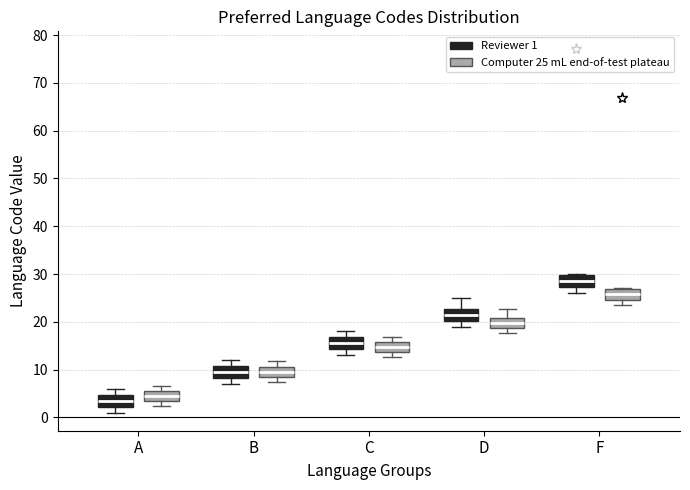

Where does the lower whisker of the box for C (Computer 25 mL end-of-test plateau) end on the y-axis? The values are not printed on the chart, so give them approximately, as read against the axis.

13